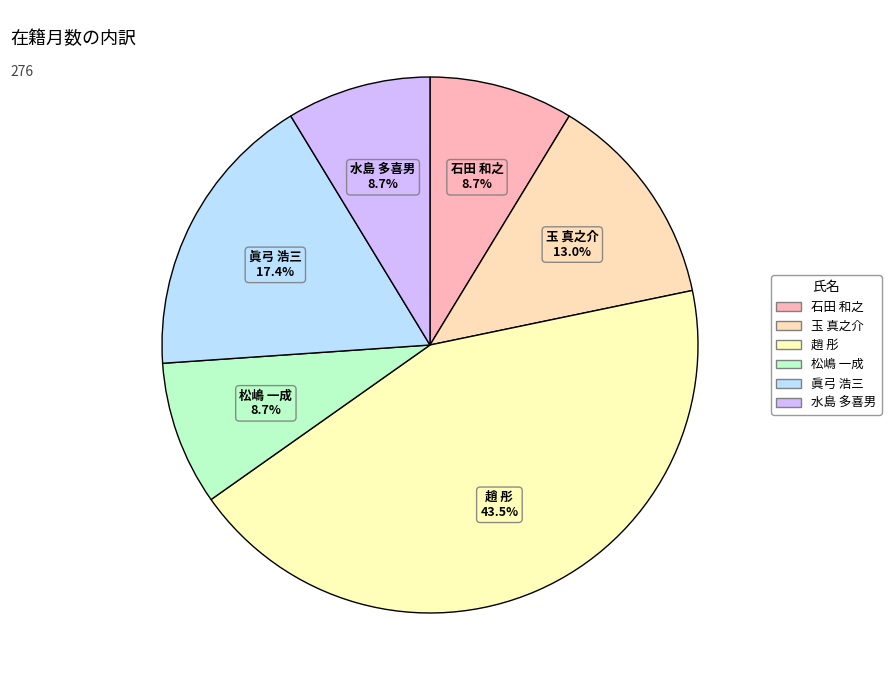

What is the largest slice in the pie chart?

趙 彤